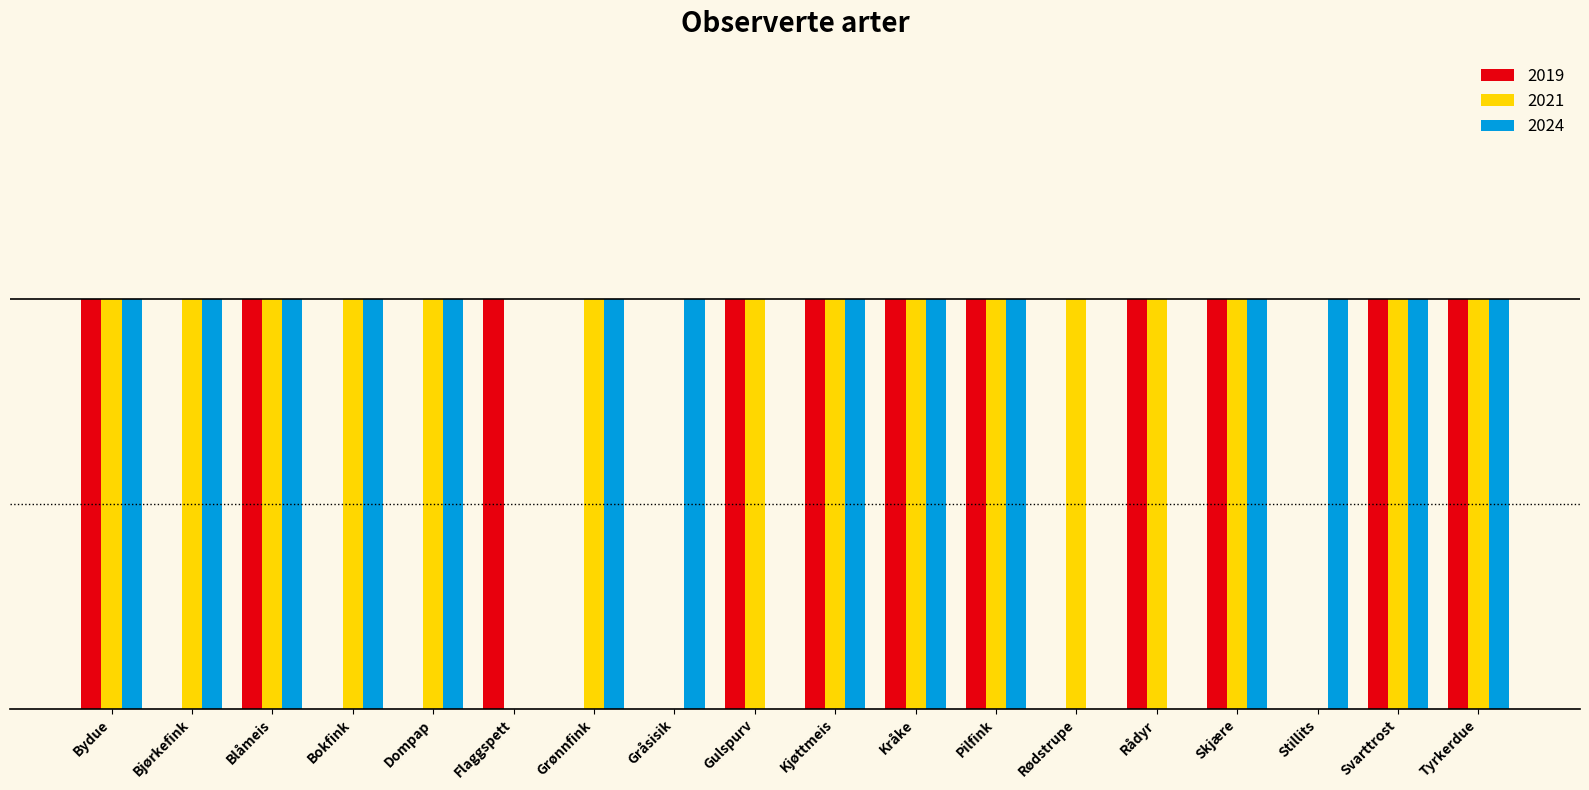

What are all the series names shown in the legend?

2019, 2021, 2024